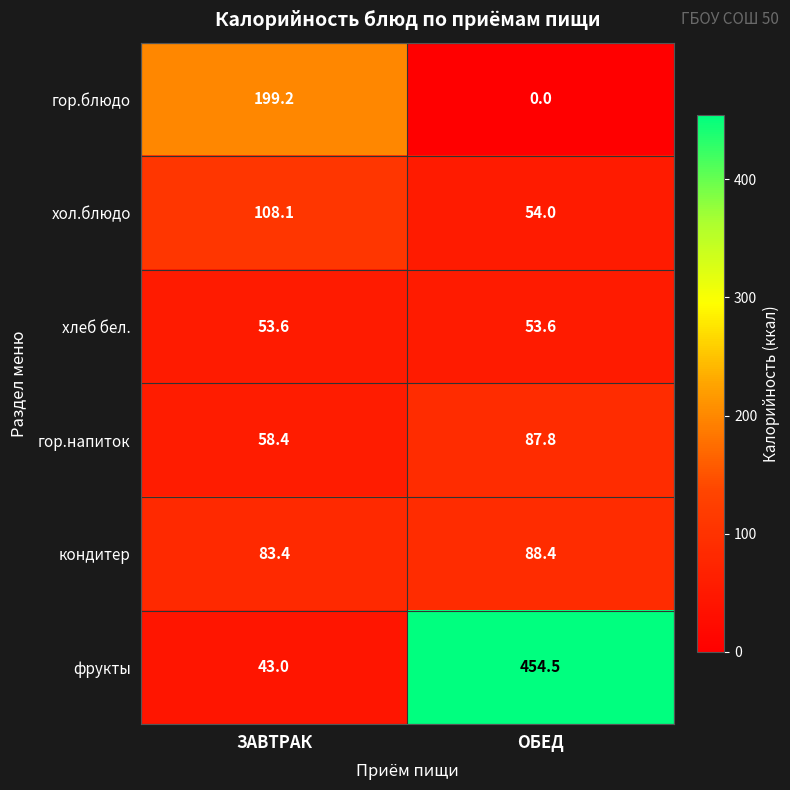

At which category is the sum across all series the highest?

ОБЕД